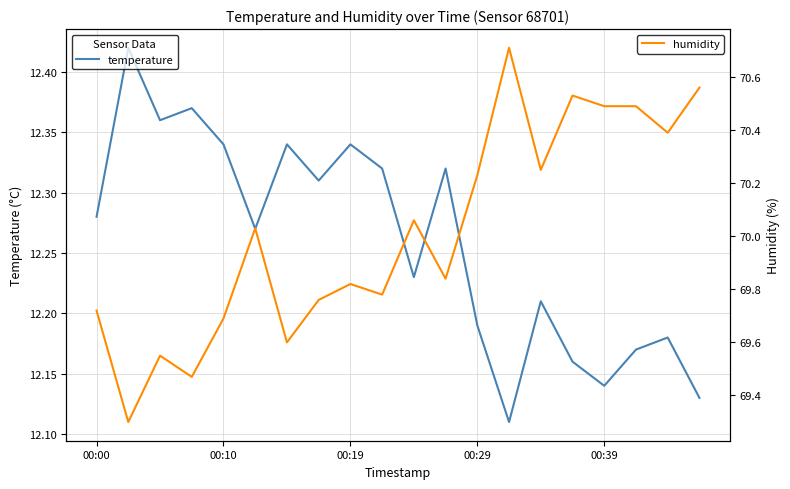

The value of temperature at 00:39 is 2.6. True or false?

False